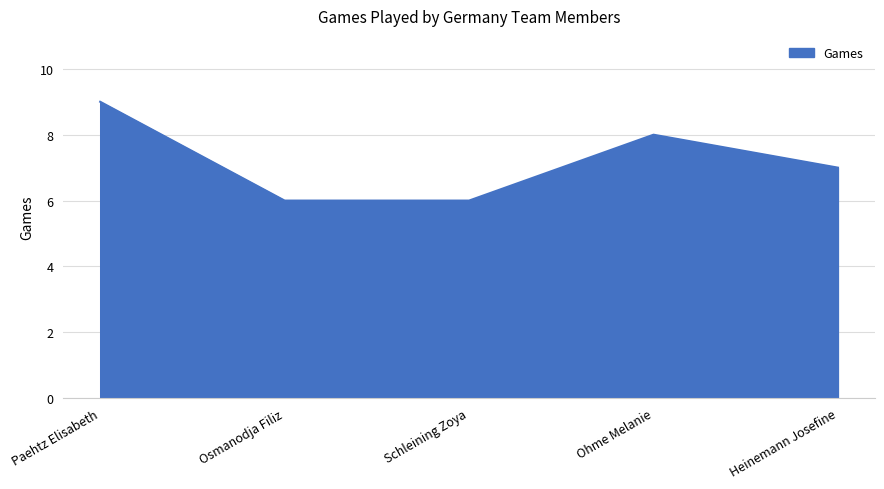

What position from the left is Heinemann Josefine?

5